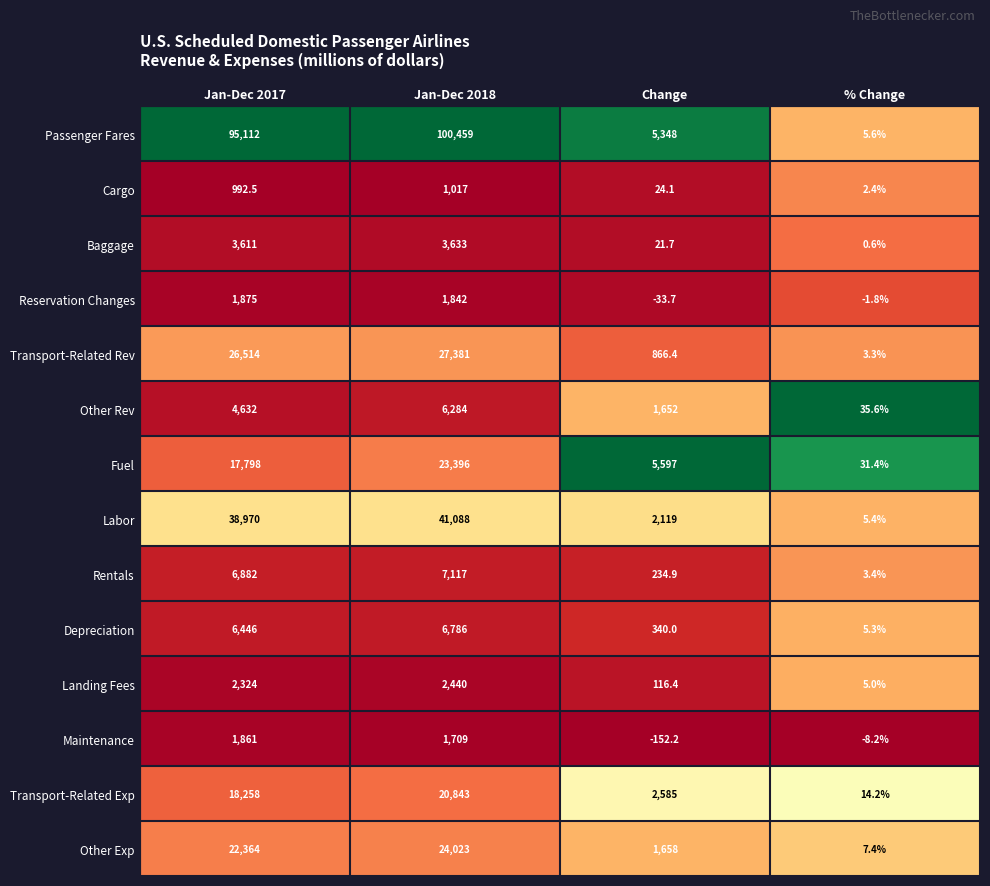

Rank the series at % Change from highest to lowest value.

Other Rev, Fuel, Transport-Related Exp, Other Exp, Passenger Fares, Labor, Depreciation, Landing Fees, Rentals, Transport-Related Rev, Cargo, Baggage, Reservation Changes, Maintenance